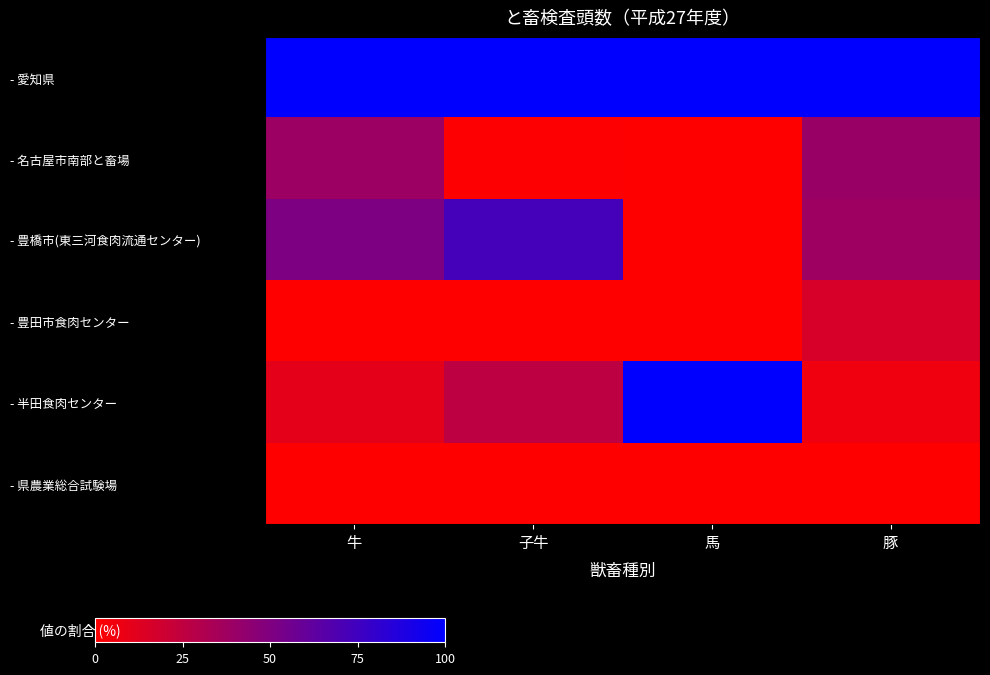

Reading left to right, what are all the values shown in this chart?

- 愛知県: 牛=100.0	子牛=100.0	馬=100.0	豚=100.0
- 名古屋市南部と畜場: 牛=38.7	子牛=0.9	馬=0.0	豚=40.0
- 豊橋市(東三河食肉流通センター): 牛=50.9	子牛=72.9	馬=0.0	豚=38.0
- 豊田市食肉センター: 牛=0.0	子牛=0.0	馬=0.0	豚=16.0
- 半田食肉センター: 牛=10.4	子牛=26.2	馬=100.0	豚=5.9
- 県農業総合試験場: 牛=0.0	子牛=0.0	馬=0.0	豚=0.0